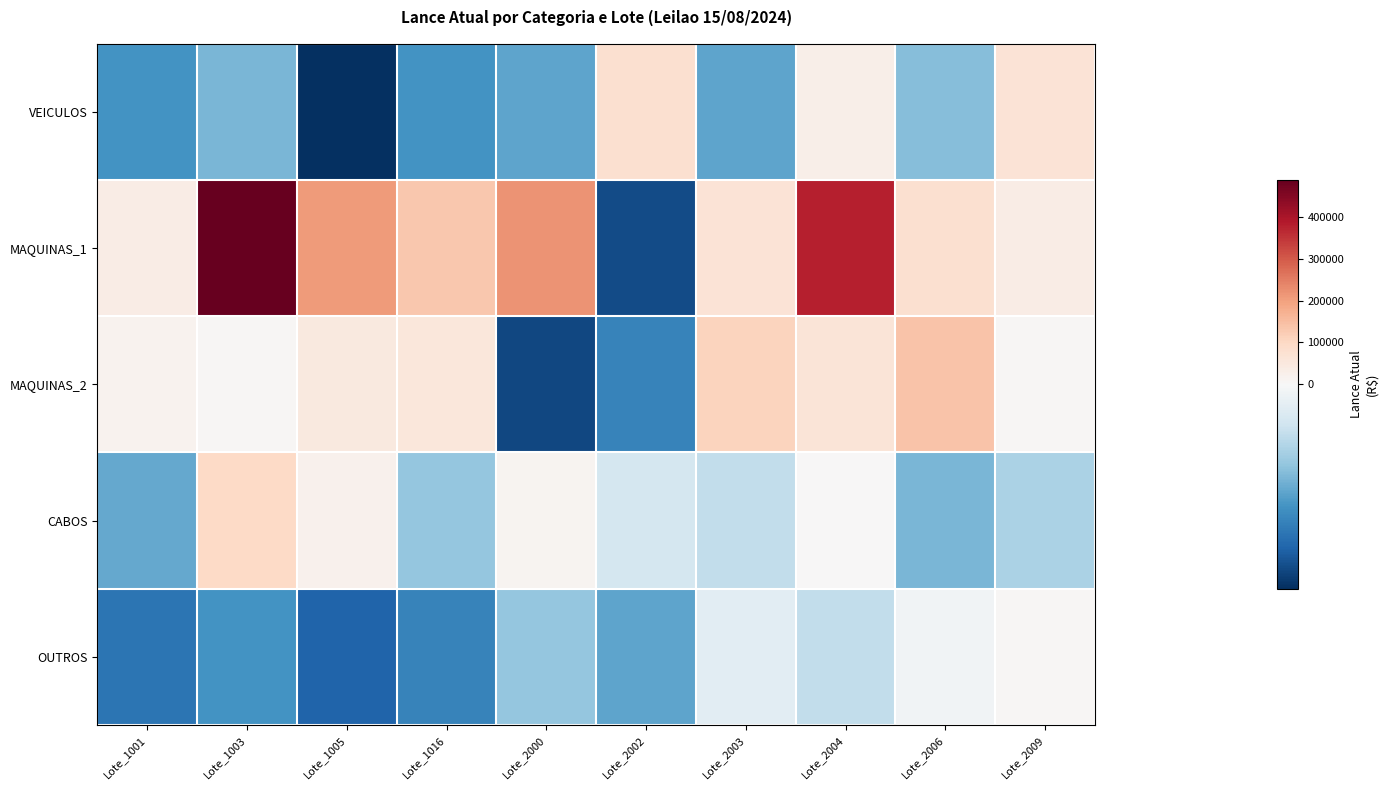

What is the difference between the highest and lowest values at Lote_2006?

170000